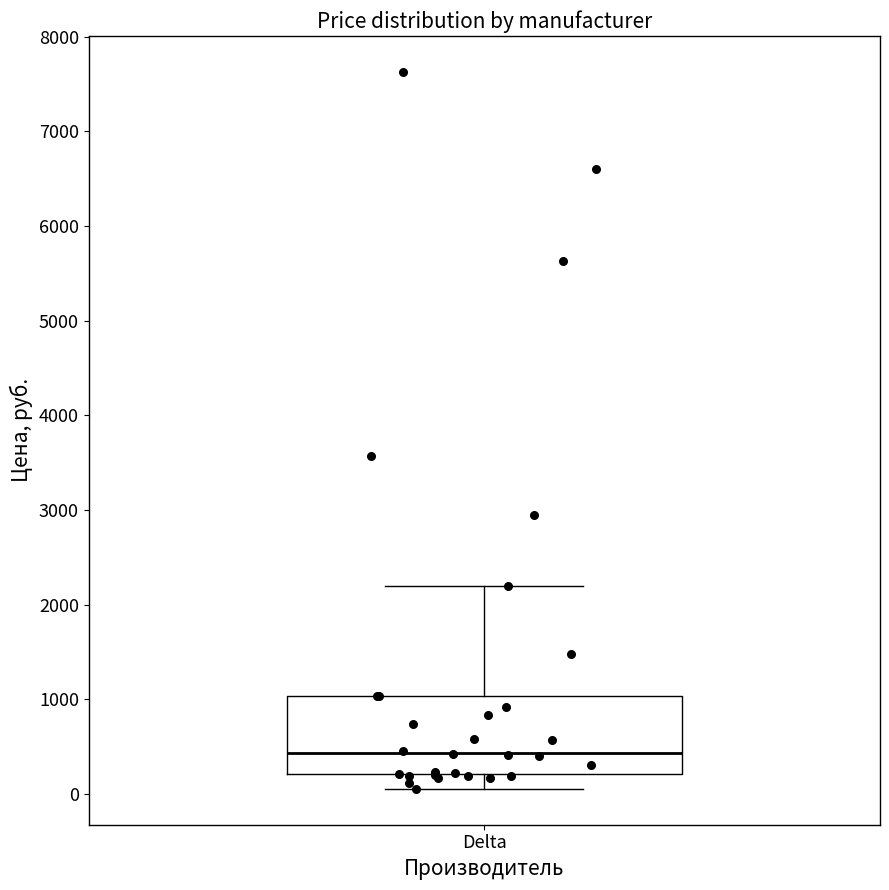

Read this box plot against the y-axis: the position of the median line, the range covered by the box, and the ends of both whiskers. The values are not printed on the chart, so give them approximately, as read against the axis.

median 400, box 200 to 1000, whiskers 100 to 2200